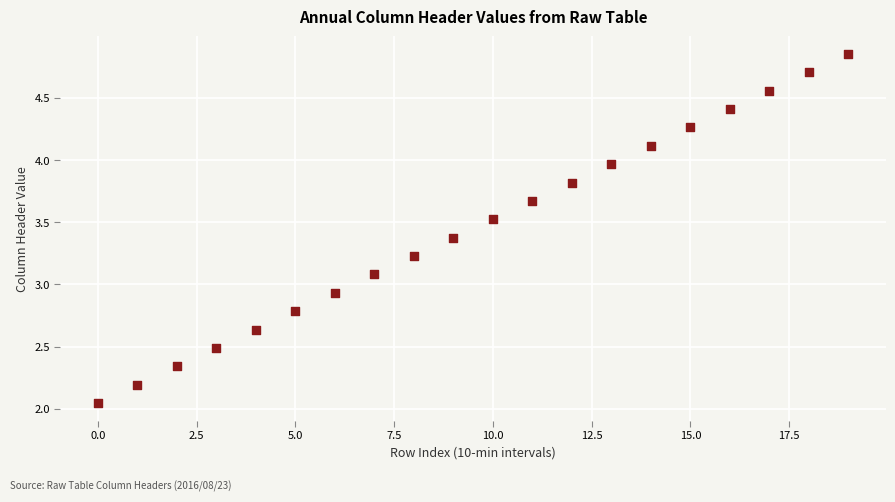

What is the range of Y values (max minus min)?

2.8